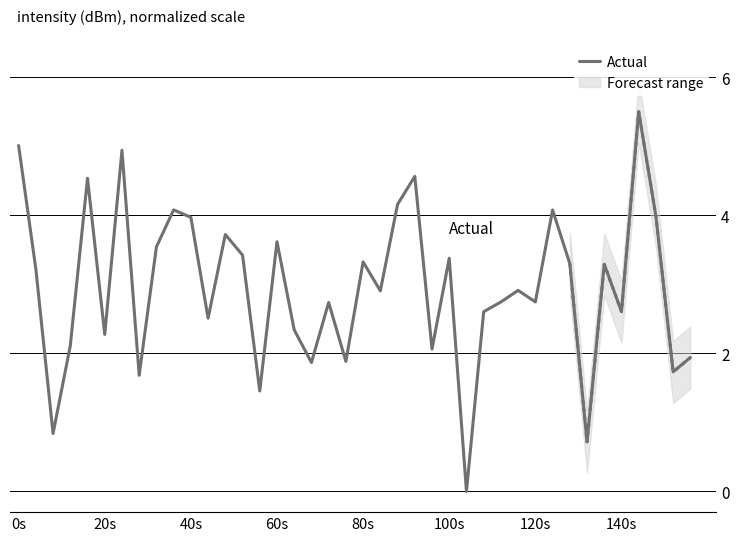

The Actual series shows 5.0 at 0s. True or false?

True